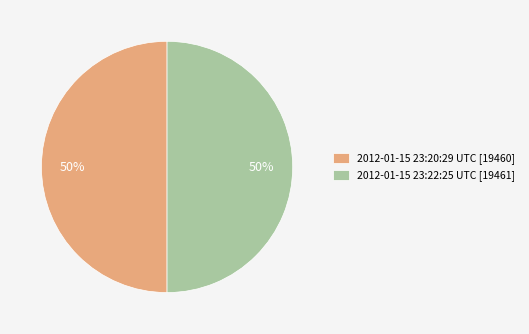

To the nearest percent, what is the average slice percentage?

50%